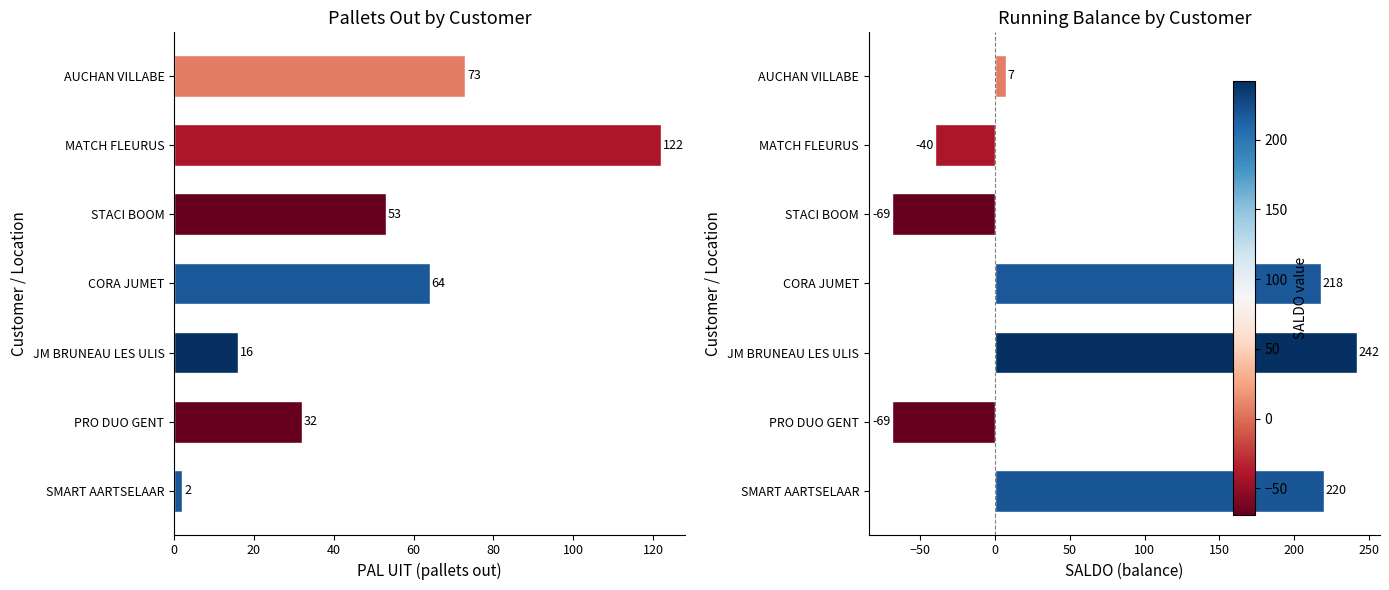

Which series changed the most between CORA JUMET and SMART AARTSELAAR?

PAL UIT